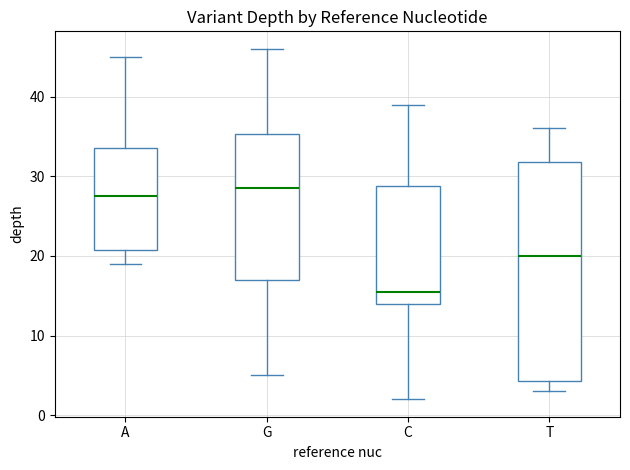

Which box has the lowest median line?

C